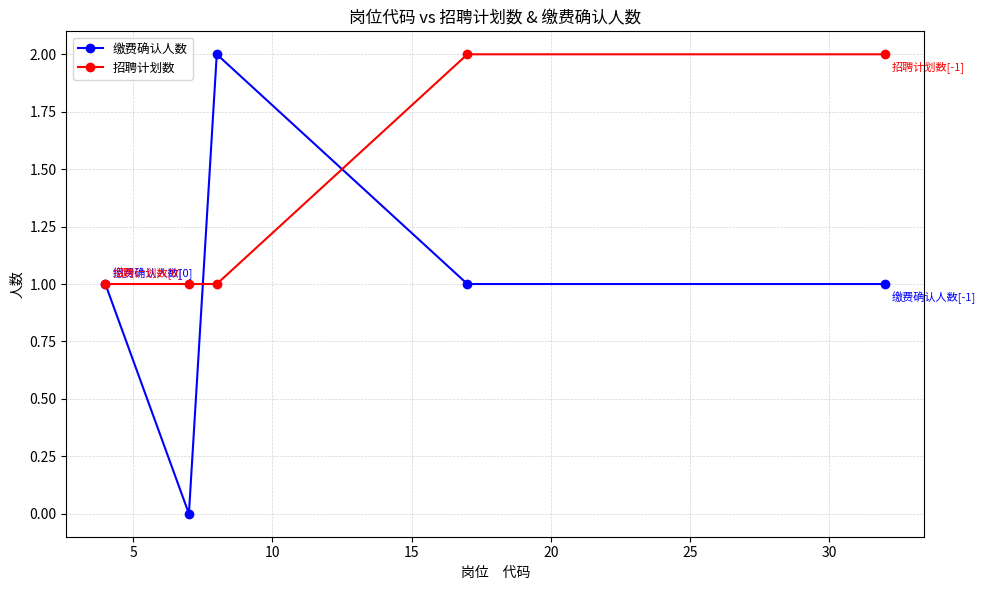

Is this an area chart (filled region under the line)?

No